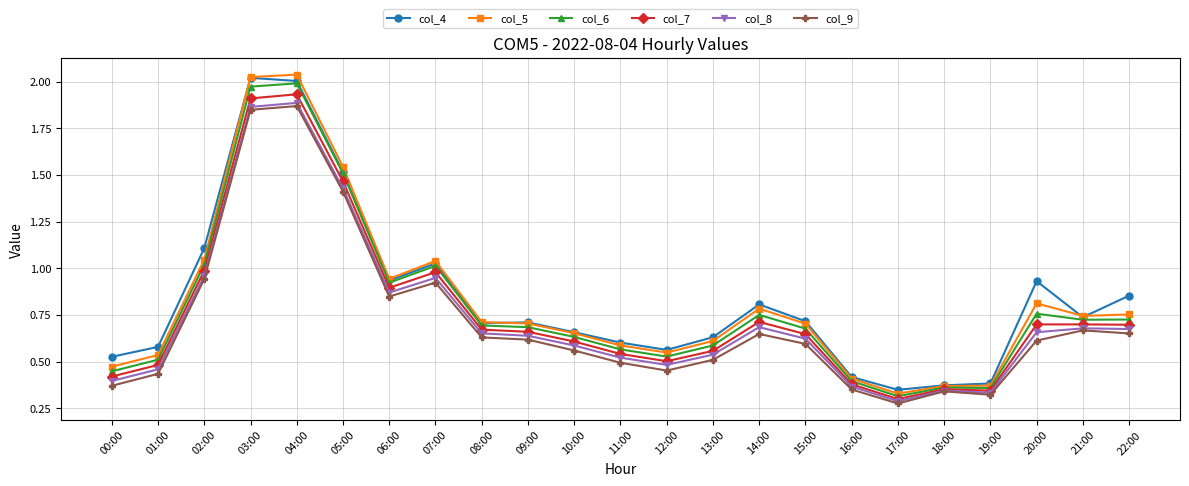

Rank the series by their average value, from lowest to highest.

col_9, col_8, col_7, col_6, col_5, col_4